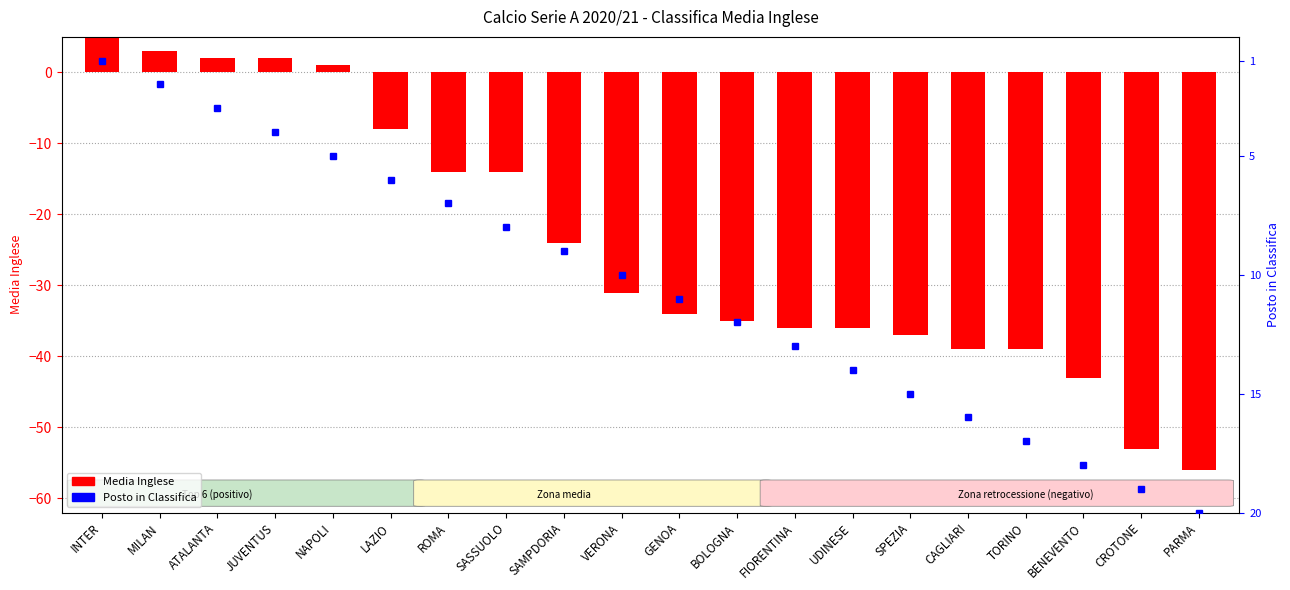

What is the smallest value displayed?

-56